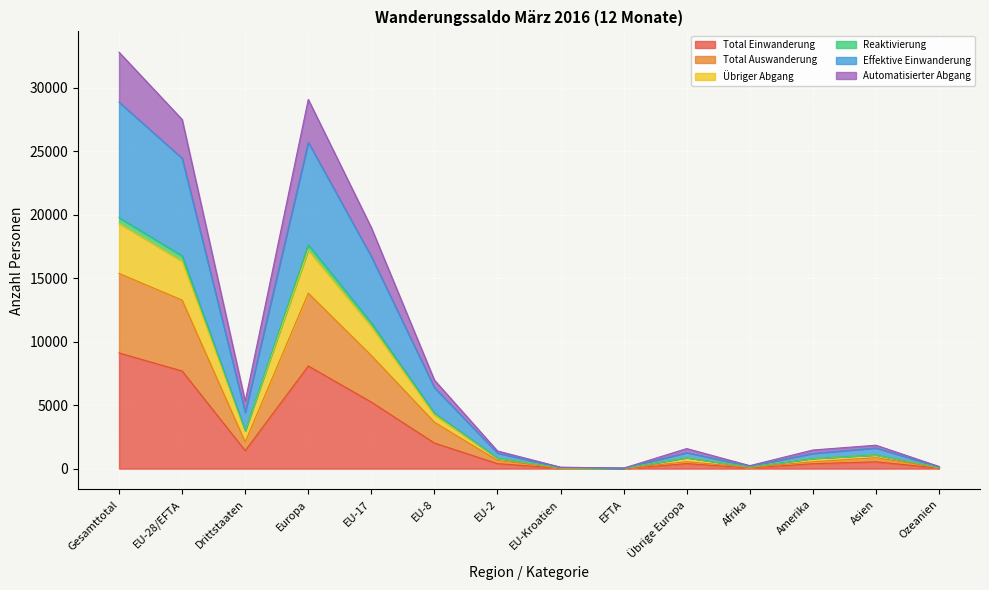

Where is the first local maximum for Effektive Einwanderung?

Europa